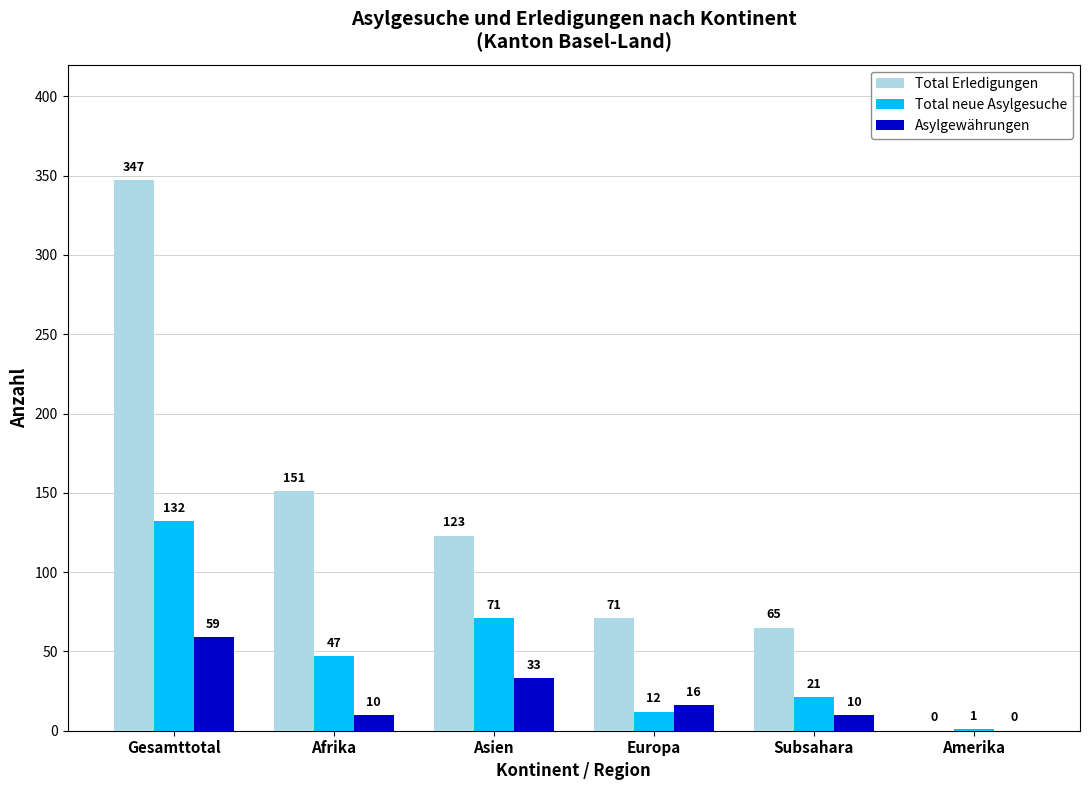

At which category is the sum across all series the highest?

Gesamttotal